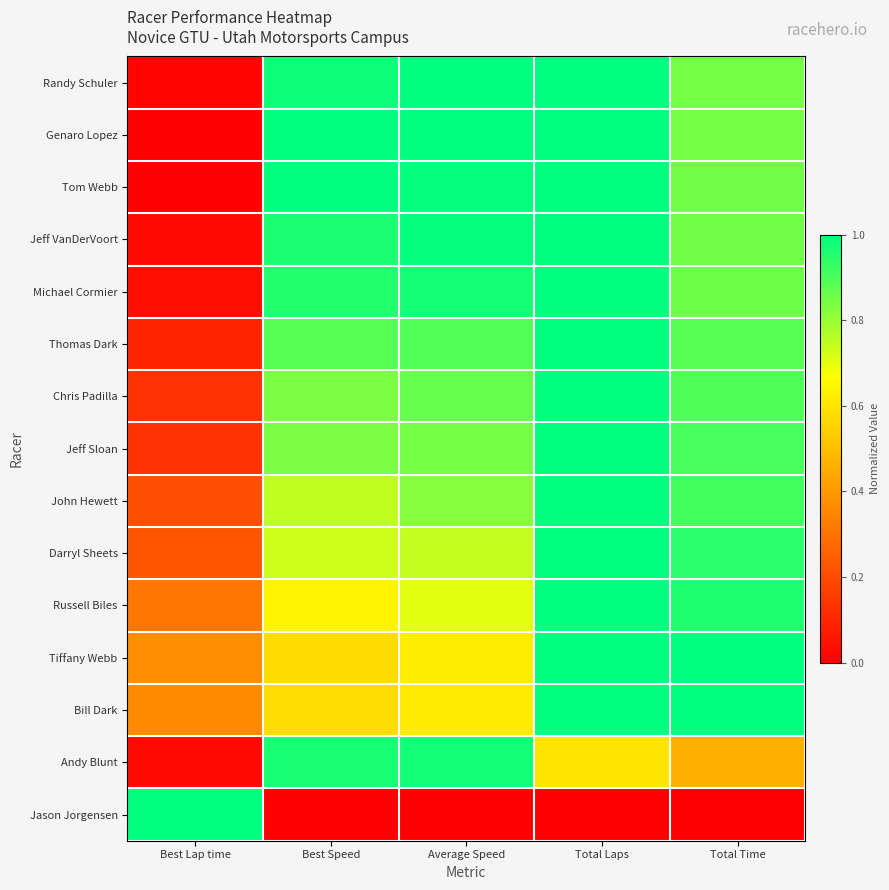

Reading left to right, what are all the values shown in this chart?

Randy Schuler: Best Lap time=0.0	Best Speed=1.0	Average Speed=1.0	Total Laps=1.0	Total Time=0.8
Genaro Lopez: Best Lap time=0.0	Best Speed=1.0	Average Speed=1.0	Total Laps=1.0	Total Time=0.8
Tom Webb: Best Lap time=0.0	Best Speed=1.0	Average Speed=1.0	Total Laps=1.0	Total Time=0.8
Jeff VanDerVoort: Best Lap time=0.0	Best Speed=1.0	Average Speed=1.0	Total Laps=1.0	Total Time=0.8
Michael Cormier: Best Lap time=0.0	Best Speed=1.0	Average Speed=1.0	Total Laps=1.0	Total Time=0.9
Thomas Dark: Best Lap time=0.1	Best Speed=0.9	Average Speed=0.9	Total Laps=1.0	Total Time=0.9
Chris Padilla: Best Lap time=0.1	Best Speed=0.8	Average Speed=0.9	Total Laps=1.0	Total Time=0.9
Jeff Sloan: Best Lap time=0.1	Best Speed=0.8	Average Speed=0.8	Total Laps=1.0	Total Time=0.9
John Hewett: Best Lap time=0.2	Best Speed=0.8	Average Speed=0.8	Total Laps=1.0	Total Time=0.9
Darryl Sheets: Best Lap time=0.2	Best Speed=0.7	Average Speed=0.7	Total Laps=1.0	Total Time=0.9
Russell Biles: Best Lap time=0.3	Best Speed=0.6	Average Speed=0.7	Total Laps=1.0	Total Time=1.0
Tiffany Webb: Best Lap time=0.4	Best Speed=0.6	Average Speed=0.6	Total Laps=1.0	Total Time=1.0
Bill Dark: Best Lap time=0.4	Best Speed=0.6	Average Speed=0.6	Total Laps=1.0	Total Time=1.0
Andy Blunt: Best Lap time=0.0	Best Speed=1.0	Average Speed=1.0	Total Laps=0.6	Total Time=0.5
Jason Jorgensen: Best Lap time=1.0	Best Speed=0.0	Average Speed=0.0	Total Laps=0.0	Total Time=0.0